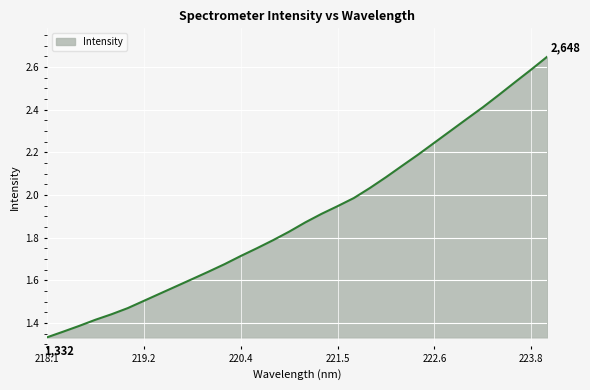

Is this an area chart (filled region under the line)?

Yes